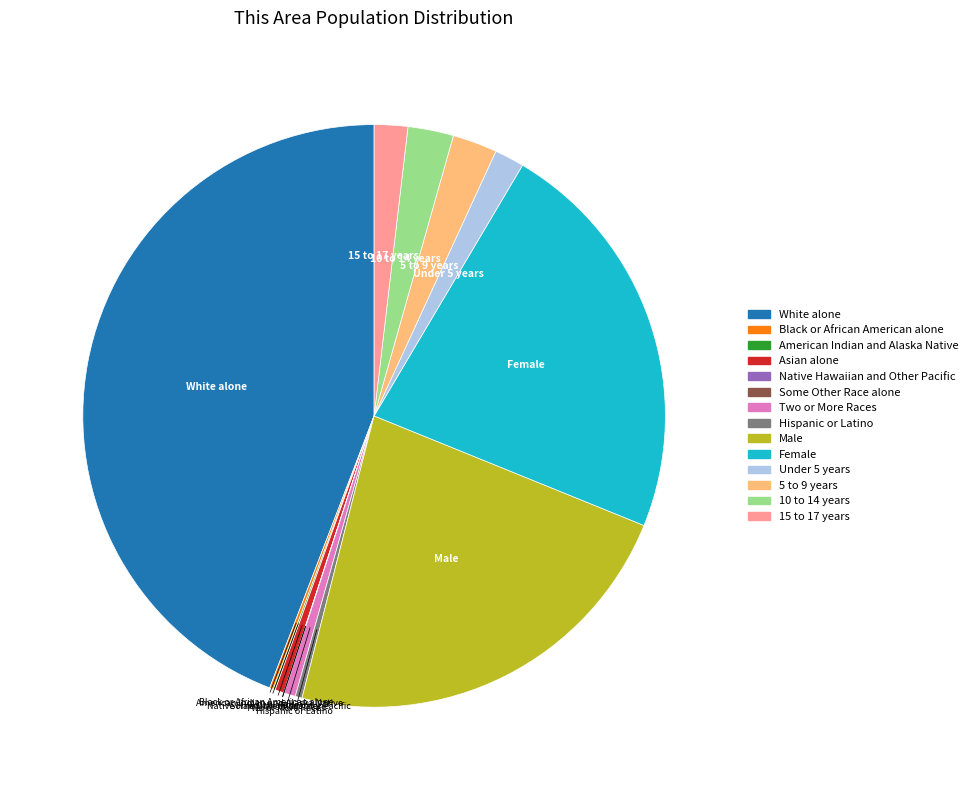

Is the sum of 5 to 9 years and 10 to 14 years greater than half?

No